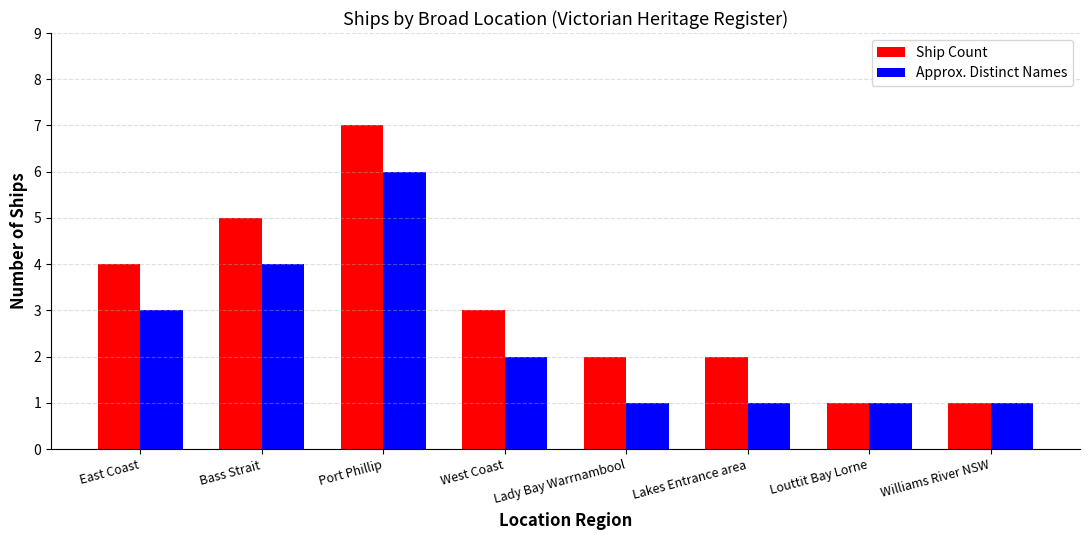

Where is Approx. Distinct Names nearest to the value 3?

East Coast